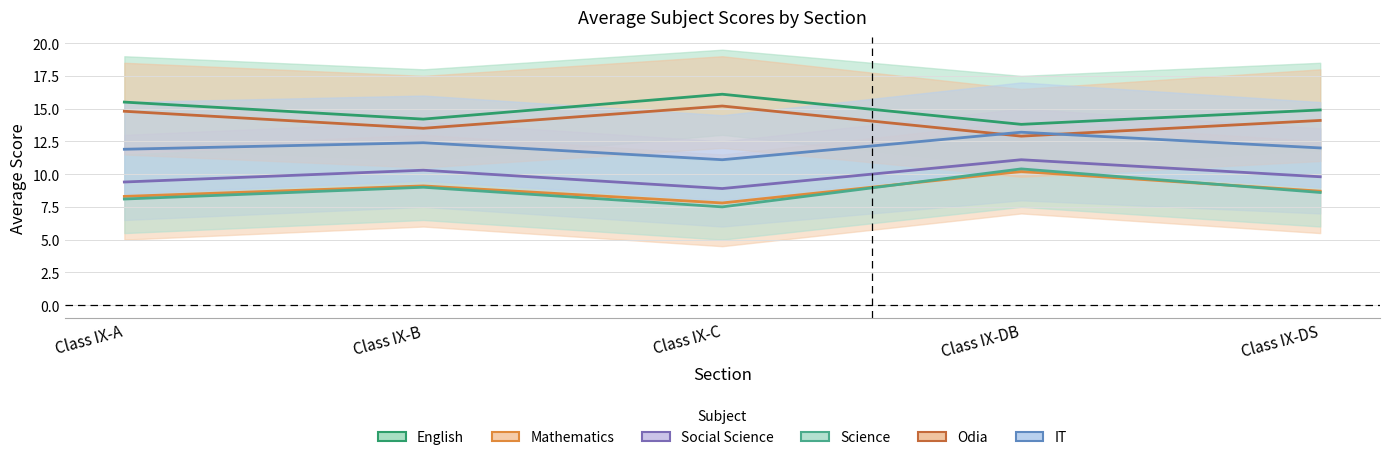

What is the total value across all series at Class IX-C?

66.6